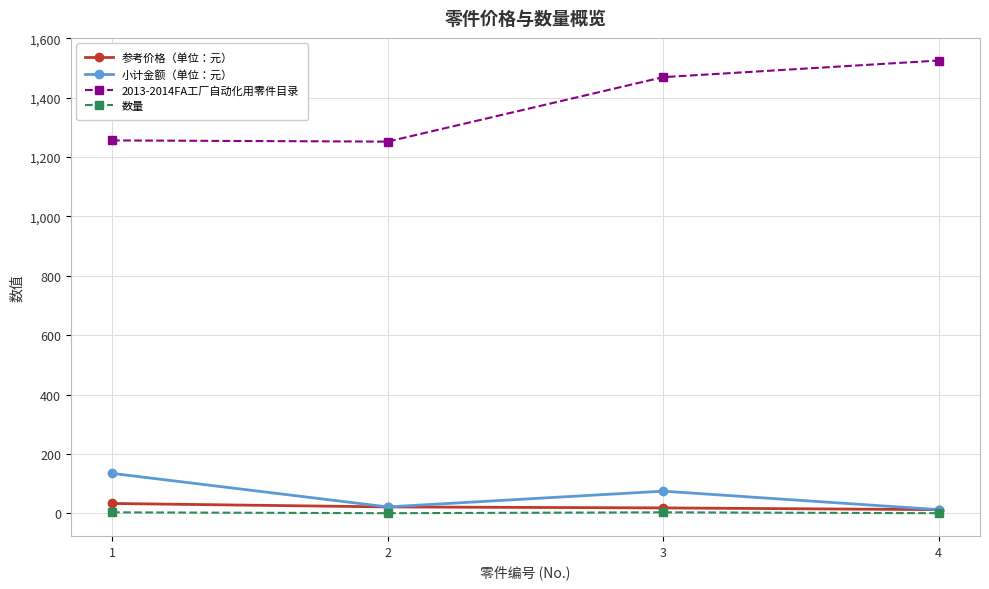

True or false: 数量 has a value of 4.0 at 3.

True